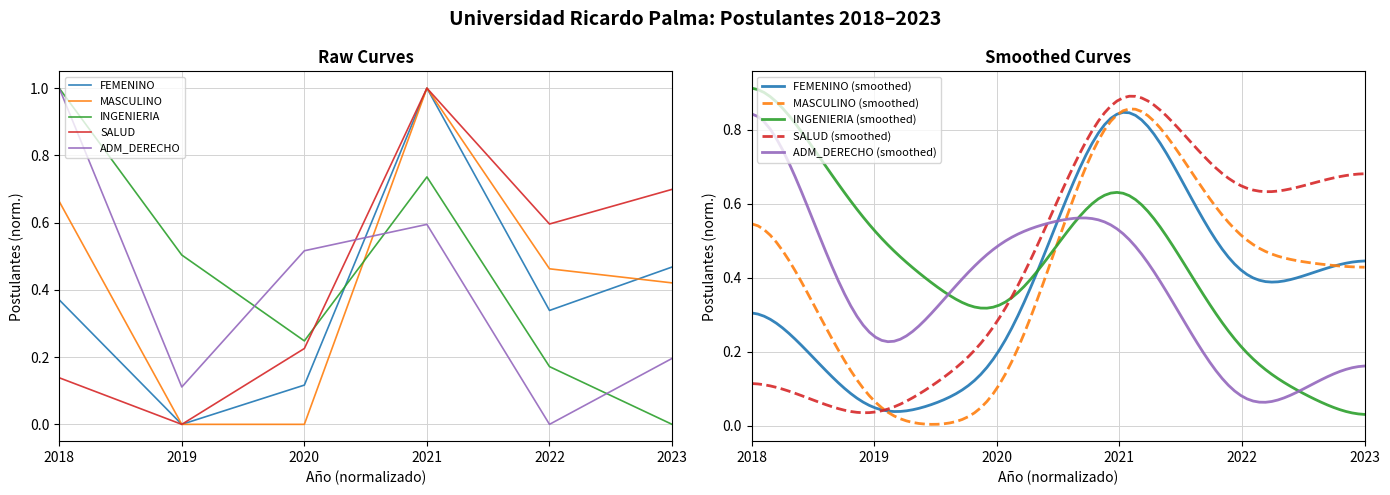

True or false: SALUD and FEMENINO cross at least once.

False